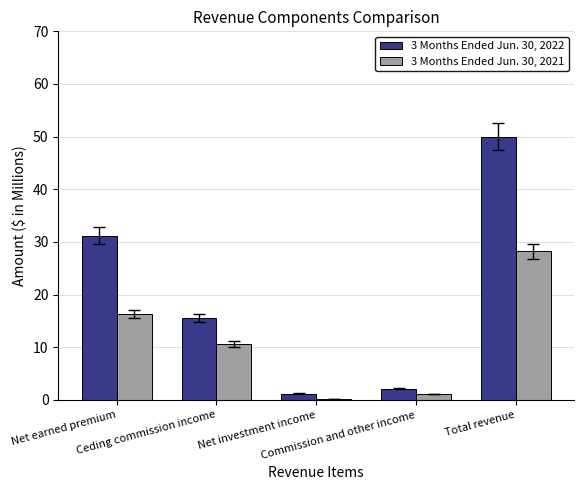

Does the chart contain stacked bars?

No